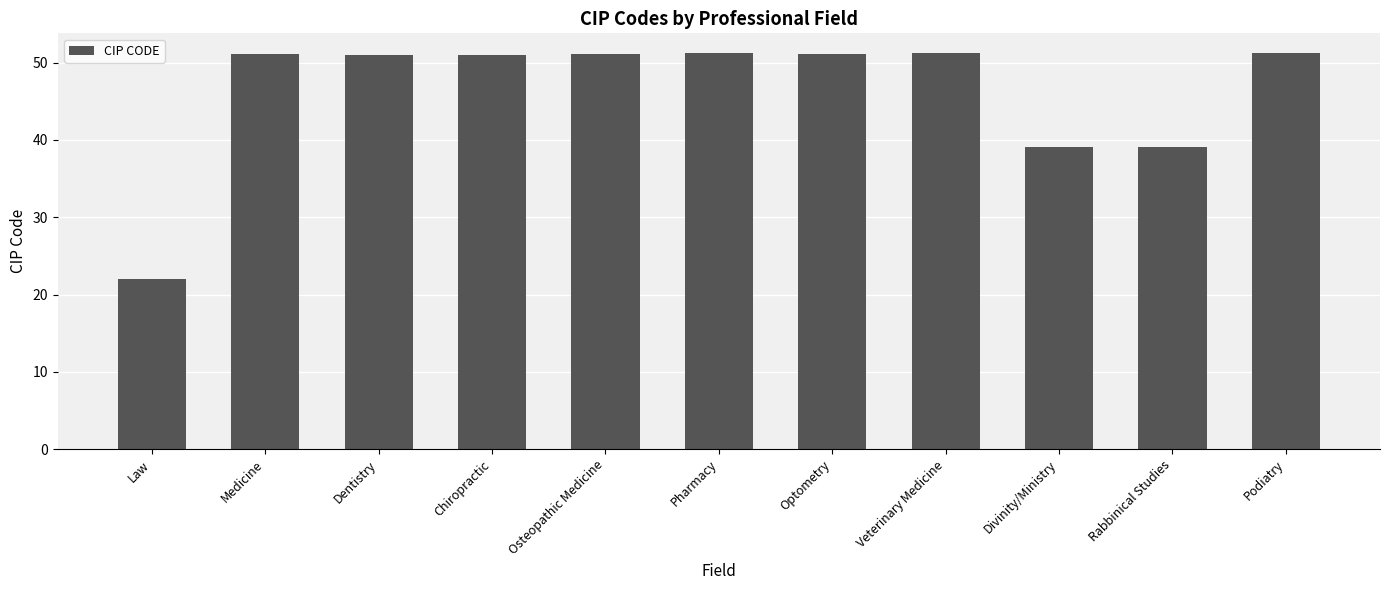

At which label does the data first exceed 51?

Medicine